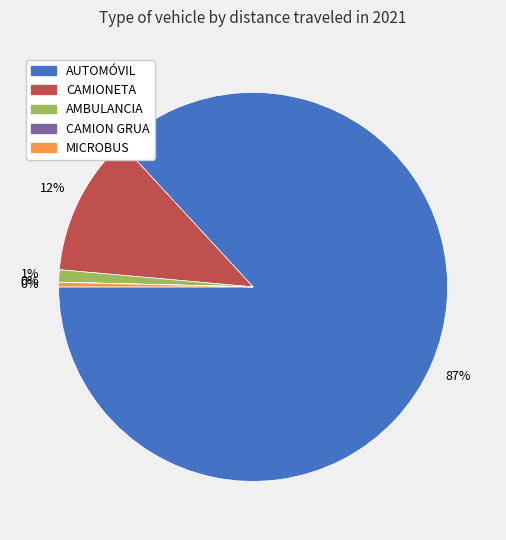

To the nearest percent, what is the difference between the largest and smallest slice percentages?

87%